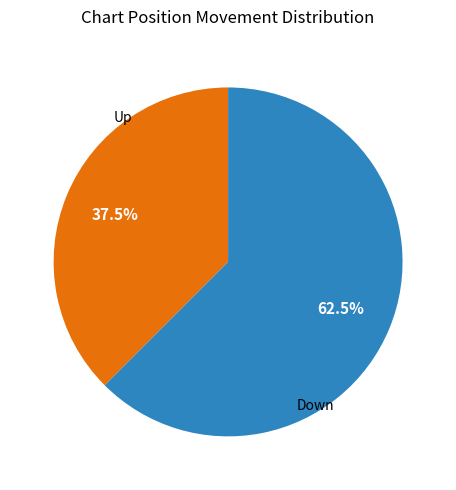

Count the number of slices in the pie.

2